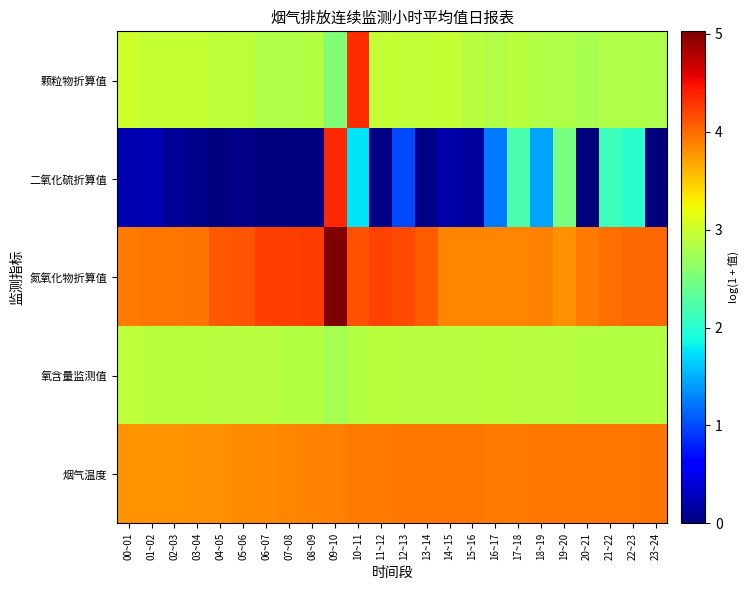

What is the difference between the highest and lowest values at 16~17?

2.7